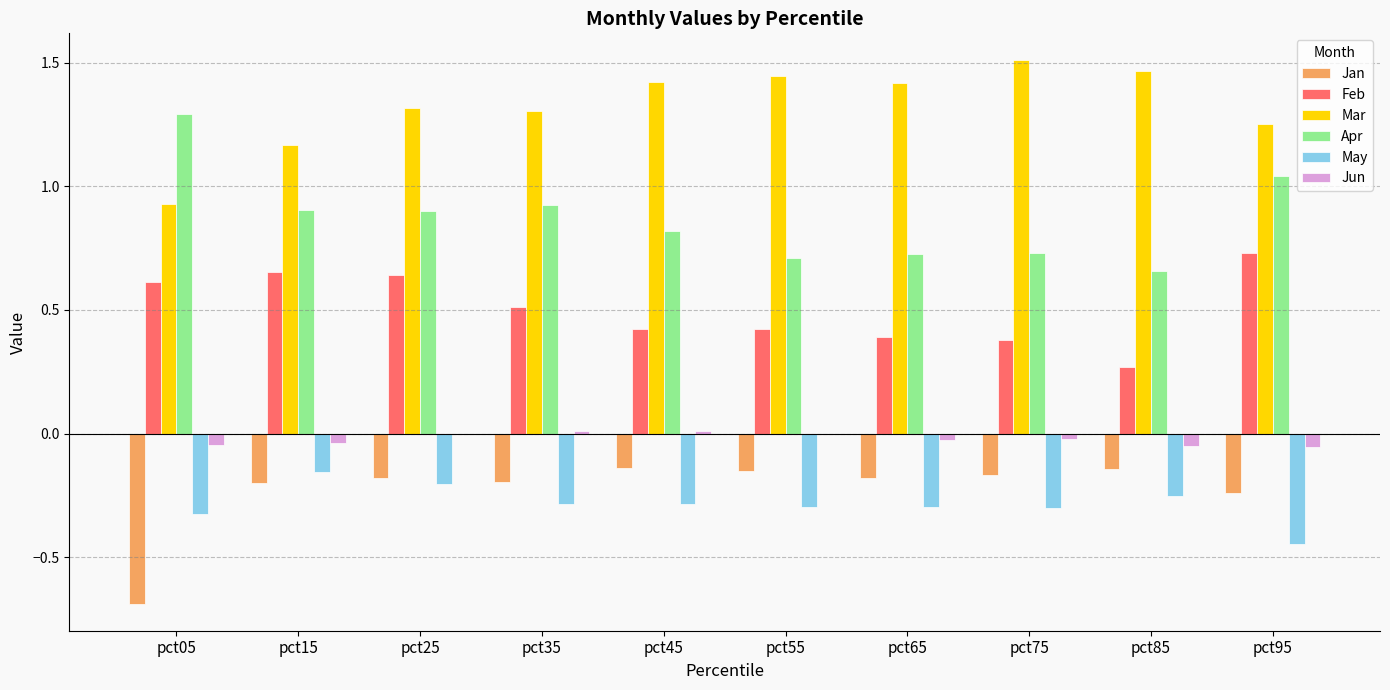

At which label does Apr reach its peak?

pct05